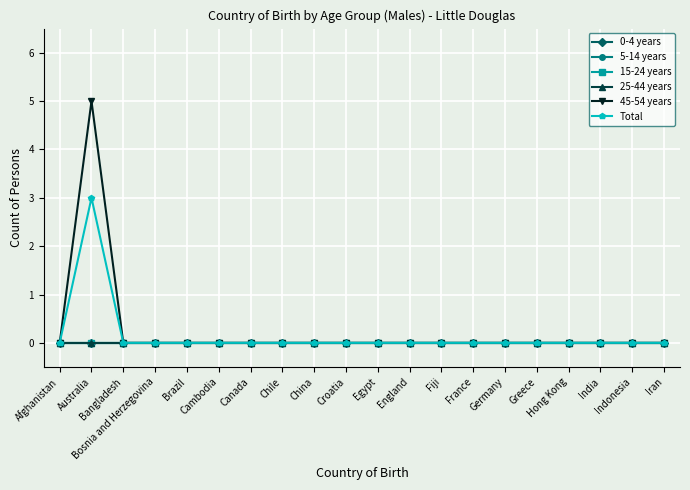

True or false: 45-54 years has a value of 0 at Germany.

True